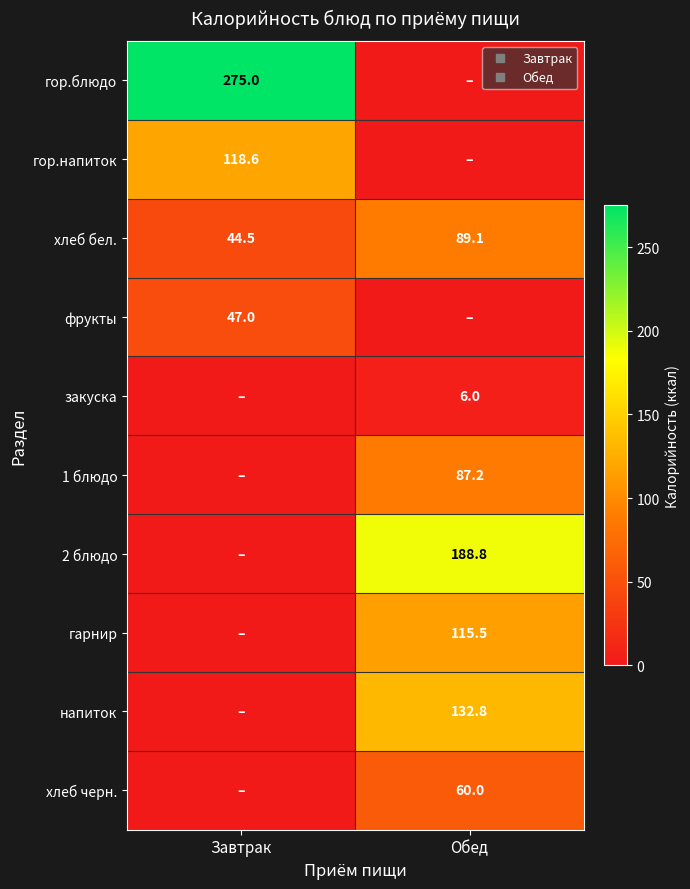

At which category does the chart reach its peak across all series?

Завтрак